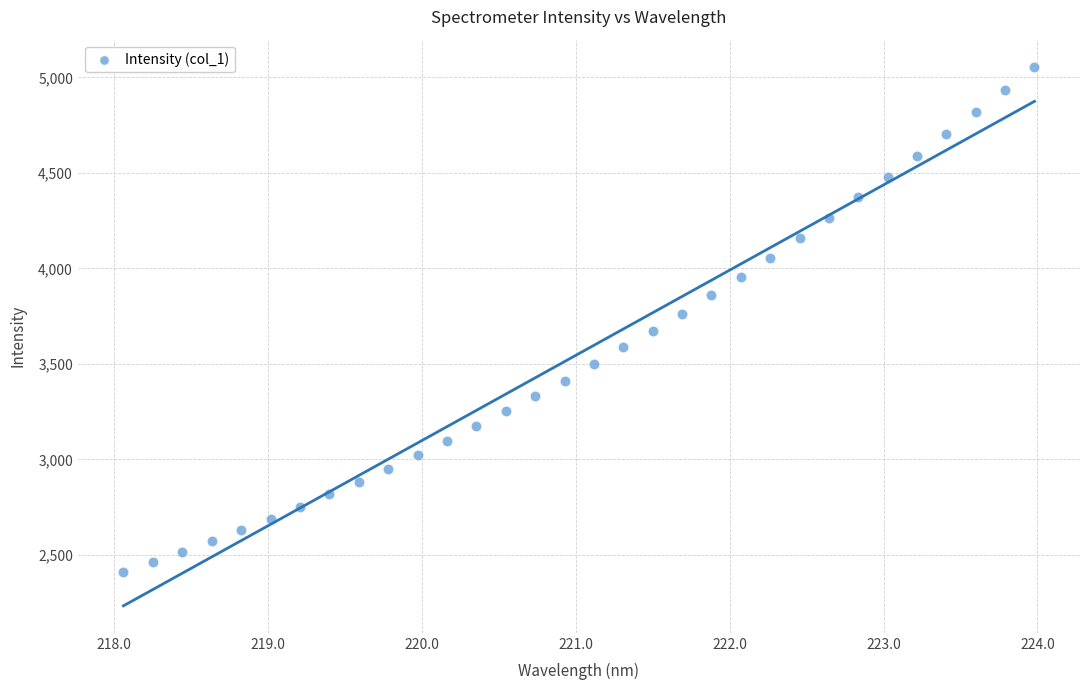

What is the range of X values (max minus min)?

5.9